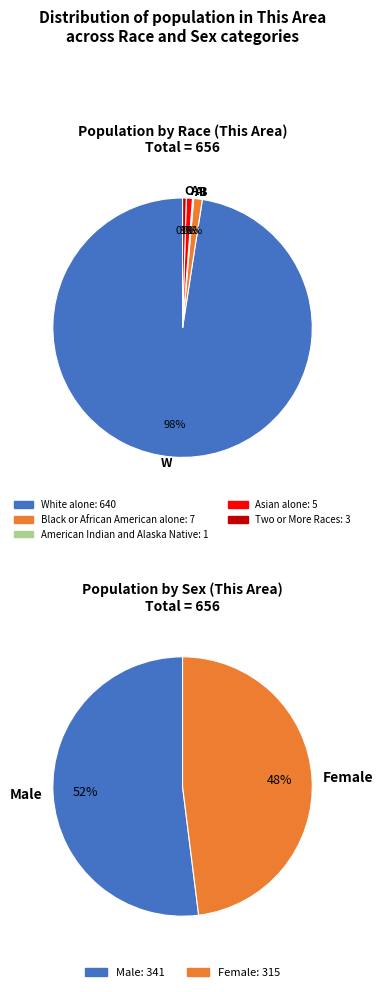

Approximately how many times larger is the value at Asian alone compared to Two or More Races?

1.7